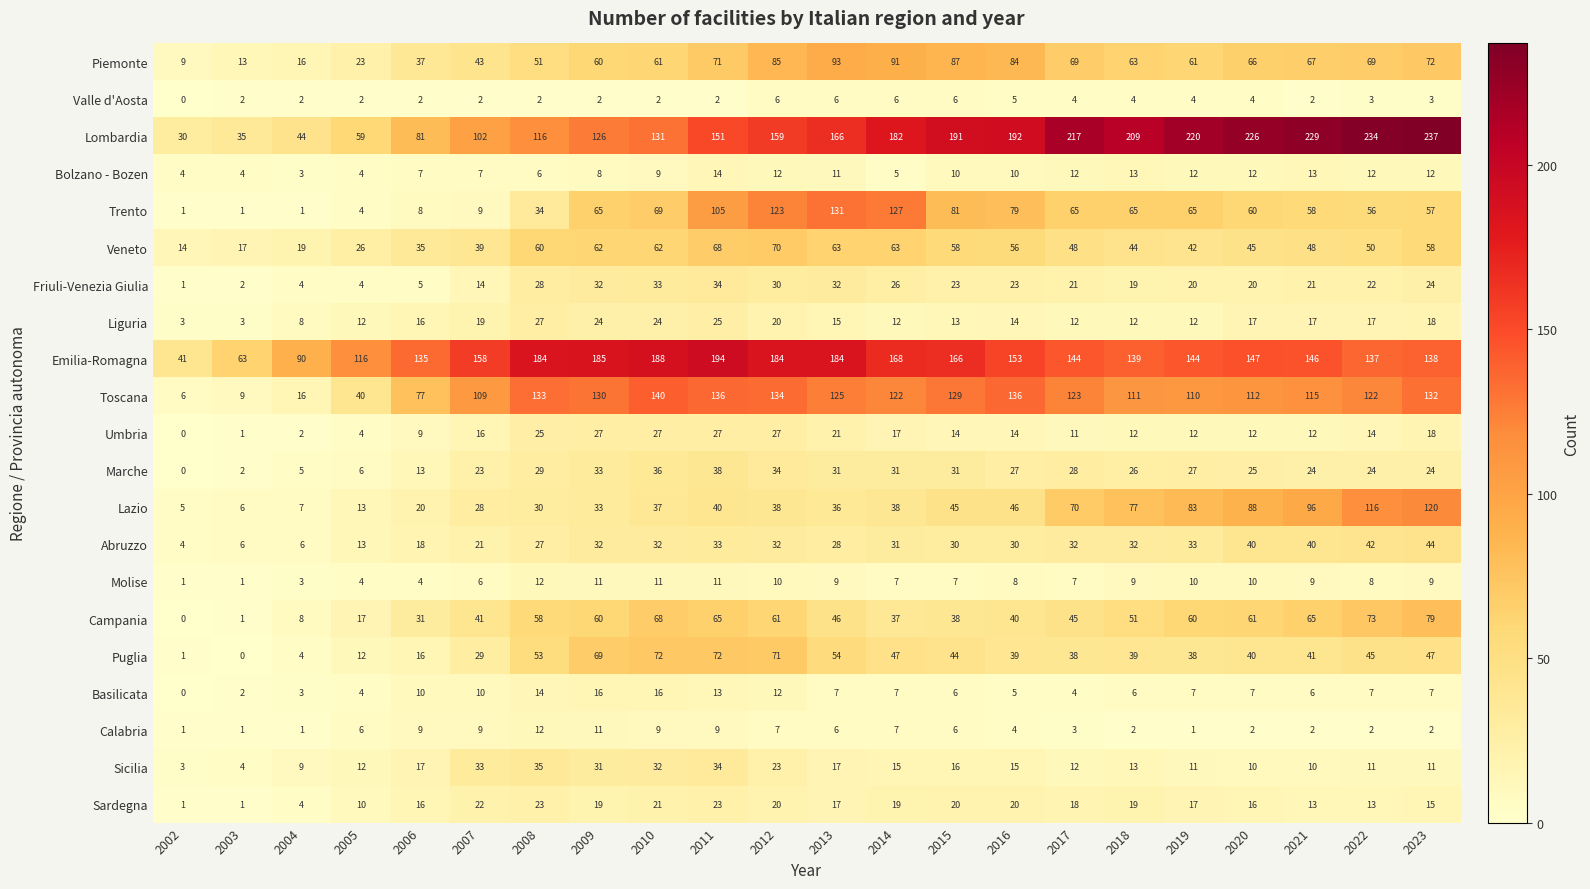

Which series has the largest total across all categories?

Lombardia